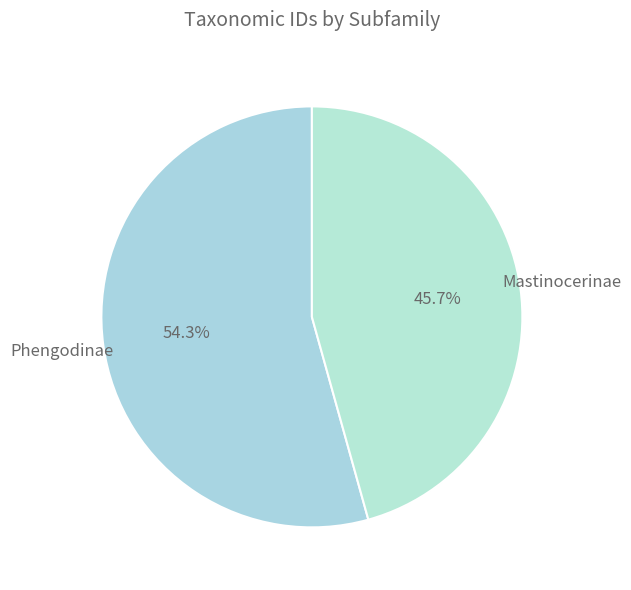

Count the number of slices in the pie.

2